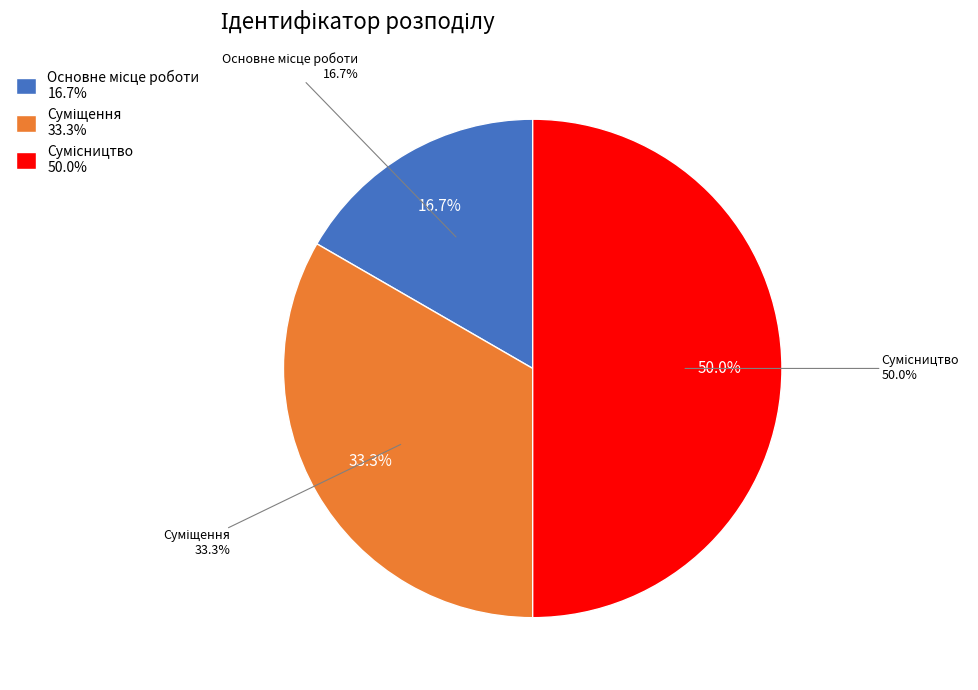

Which slice is the smallest?

Основне місце роботи